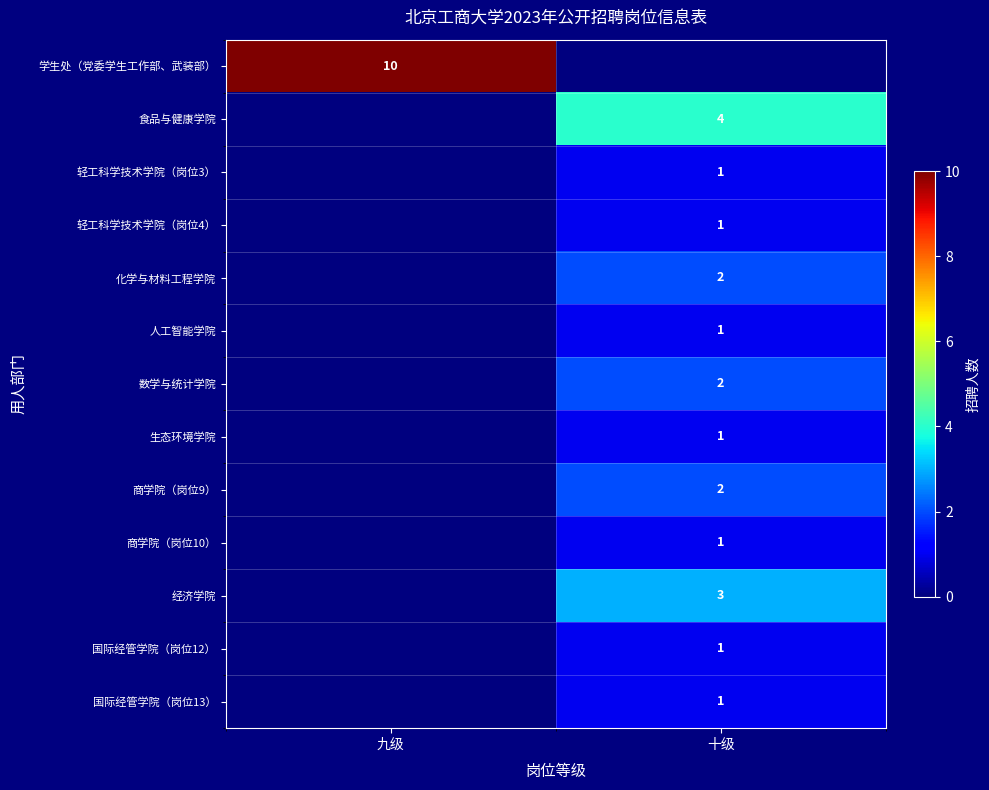

Which label corresponds to the largest value in the chart?

九级